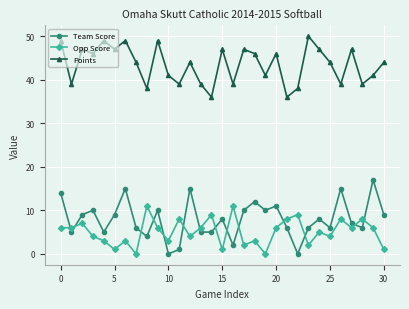

Which series has the largest total across all categories?

Points